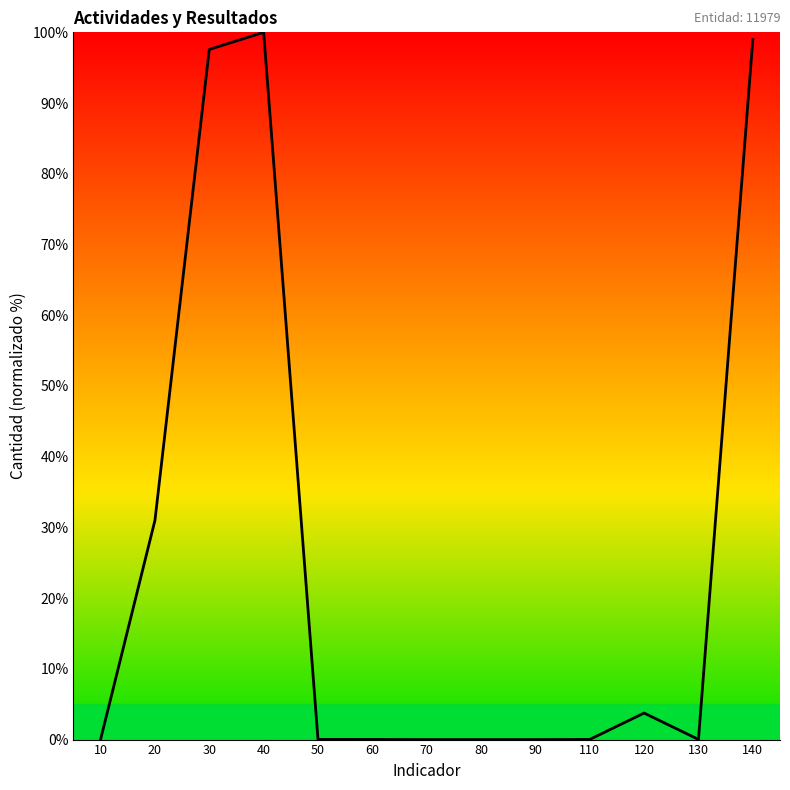

What is the difference between the maximum and minimum values?

100.0